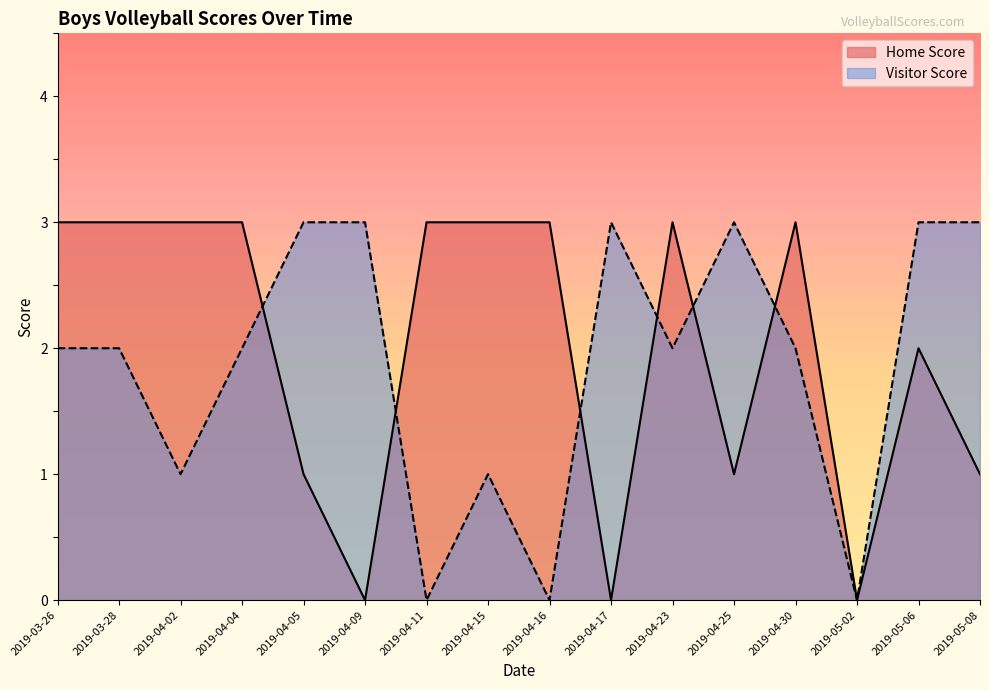

Does the chart display data point markers on the line(s)?

No